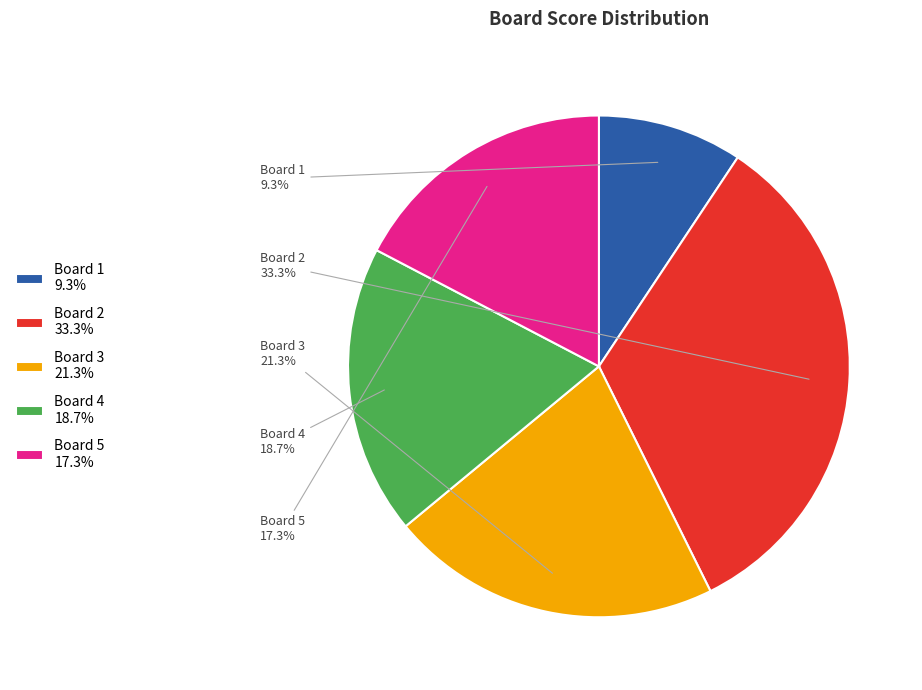

Approximately how many times larger is the value at Board 5 compared to Board 3?

0.8